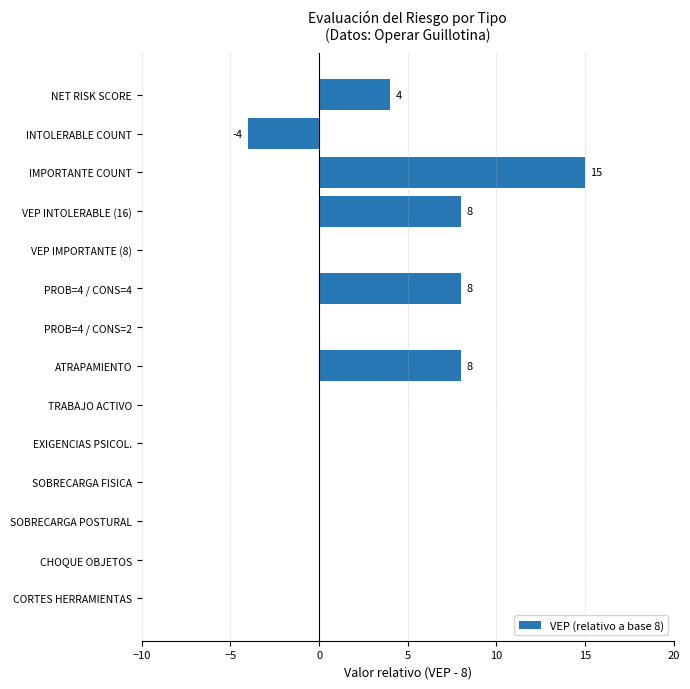

Reading bottom to top, extract all data points from this chart.

CORTES HERRAMIENTAS=0	CHOQUE OBJETOS=0	SOBRECARGA POSTURAL=0	SOBRECARGA FISICA=0	EXIGENCIAS PSICOL.=0	TRABAJO ACTIVO=0	ATRAPAMIENTO=8	PROB=4 / CONS=2=0	PROB=4 / CONS=4=8	VEP IMPORTANTE (8)=0	VEP INTOLERABLE (16)=8	IMPORTANTE COUNT=15	INTOLERABLE COUNT=-4	NET RISK SCORE=4